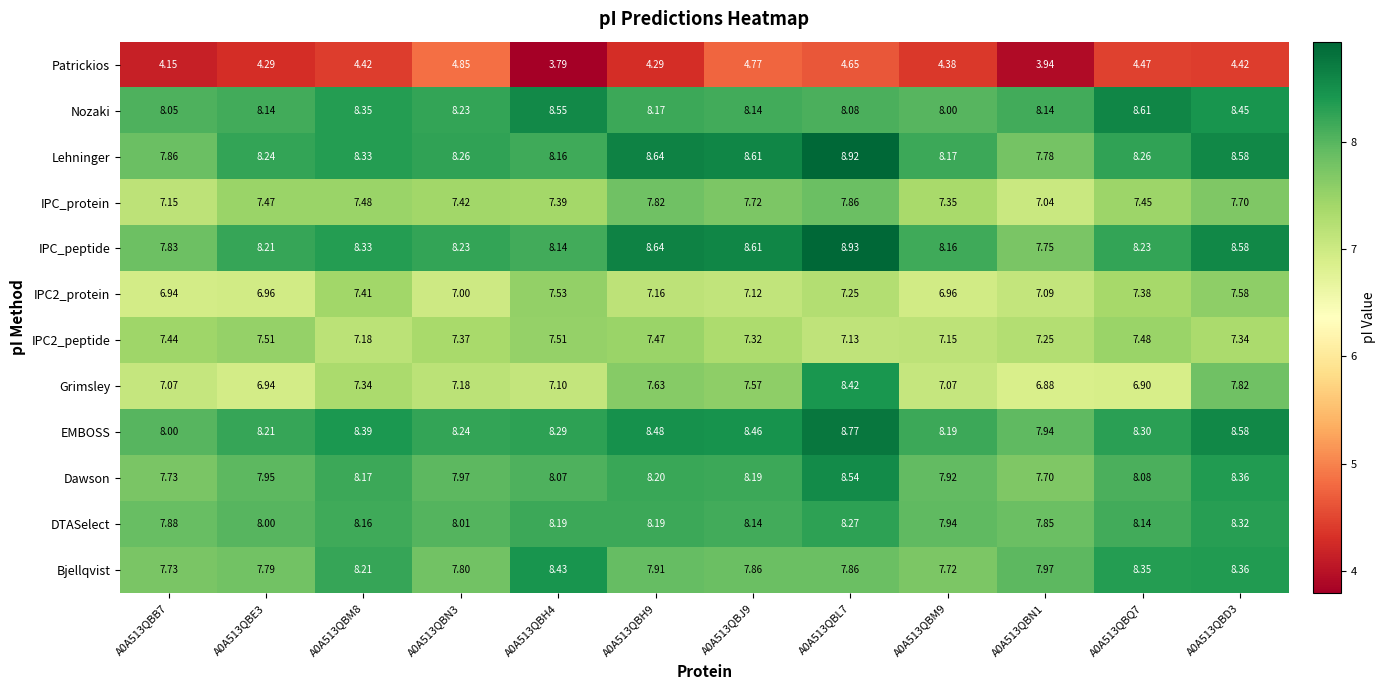

Which series has the largest total across all categories?

EMBOSS